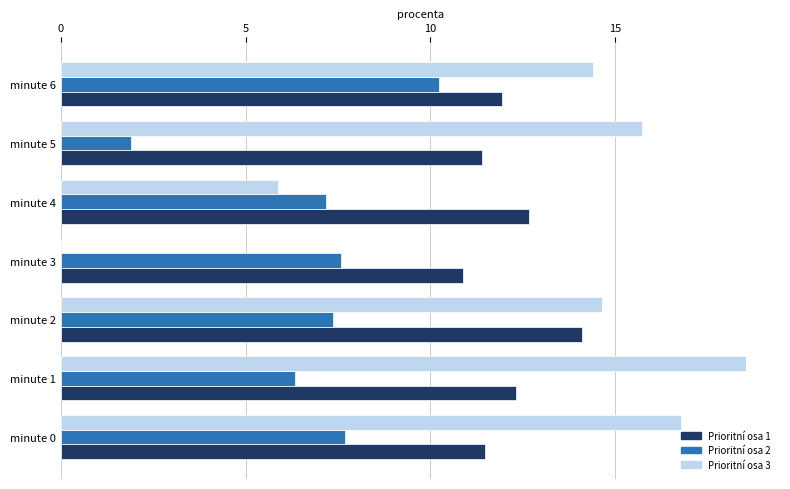

What is the total value across all series at minute 1?

37.2